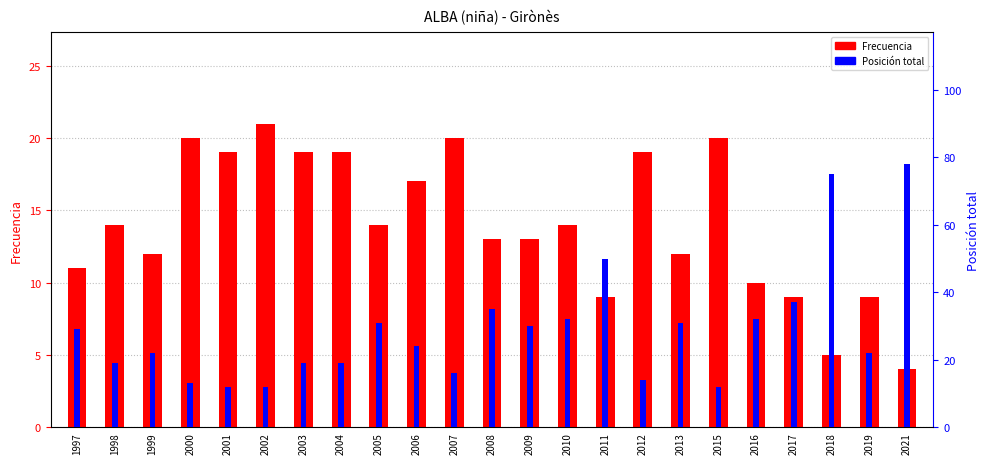

Which series has the largest range (max minus min)?

Posición total